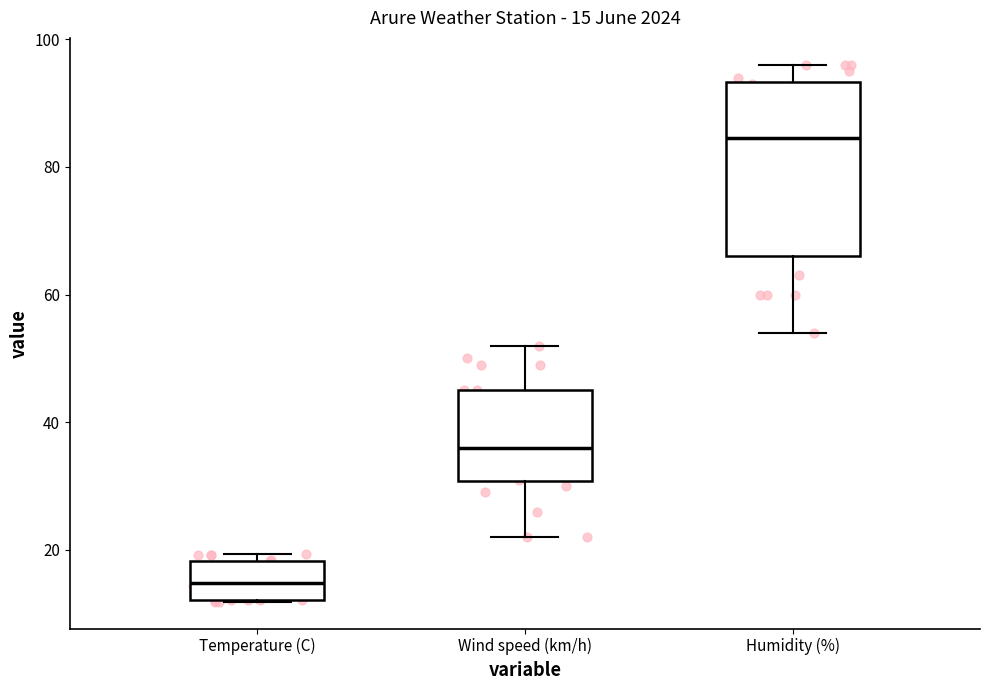

Which box's median line is the highest?

Humidity (%)